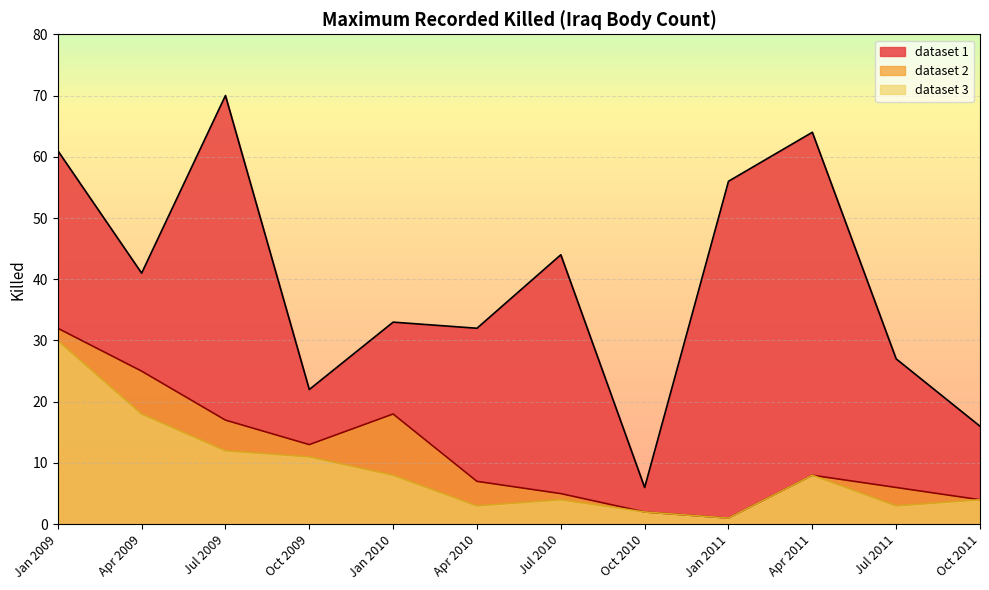

Reading left to right, list all the values displayed in this chart.

dataset 1: Jan 2009=61	Apr 2009=41	Jul 2009=70	Oct 2009=22	Jan 2010=33	Apr 2010=32	Jul 2010=44	Oct 2010=6	Jan 2011=56	Apr 2011=64	Jul 2011=27	Oct 2011=16
dataset 2: Jan 2009=32	Apr 2009=25	Jul 2009=17	Oct 2009=13	Jan 2010=18	Apr 2010=7	Jul 2010=5	Oct 2010=2	Jan 2011=1	Apr 2011=8	Jul 2011=6	Oct 2011=4
dataset 3: Jan 2009=30	Apr 2009=18	Jul 2009=12	Oct 2009=11	Jan 2010=8	Apr 2010=3	Jul 2010=4	Oct 2010=2	Jan 2011=1	Apr 2011=8	Jul 2011=3	Oct 2011=4